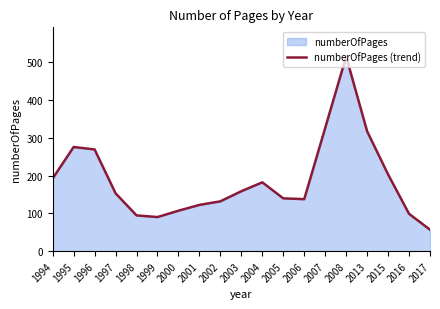

True or false: the data shows 122.5 at 2001.

True